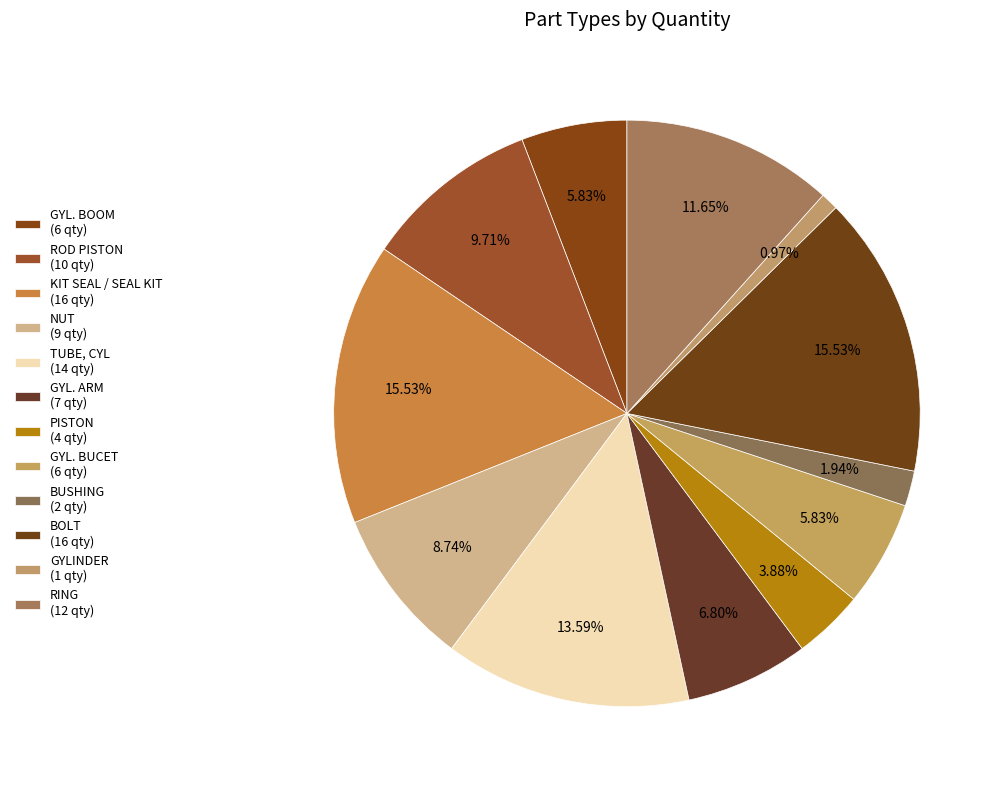

Count the number of slices in the pie.

12